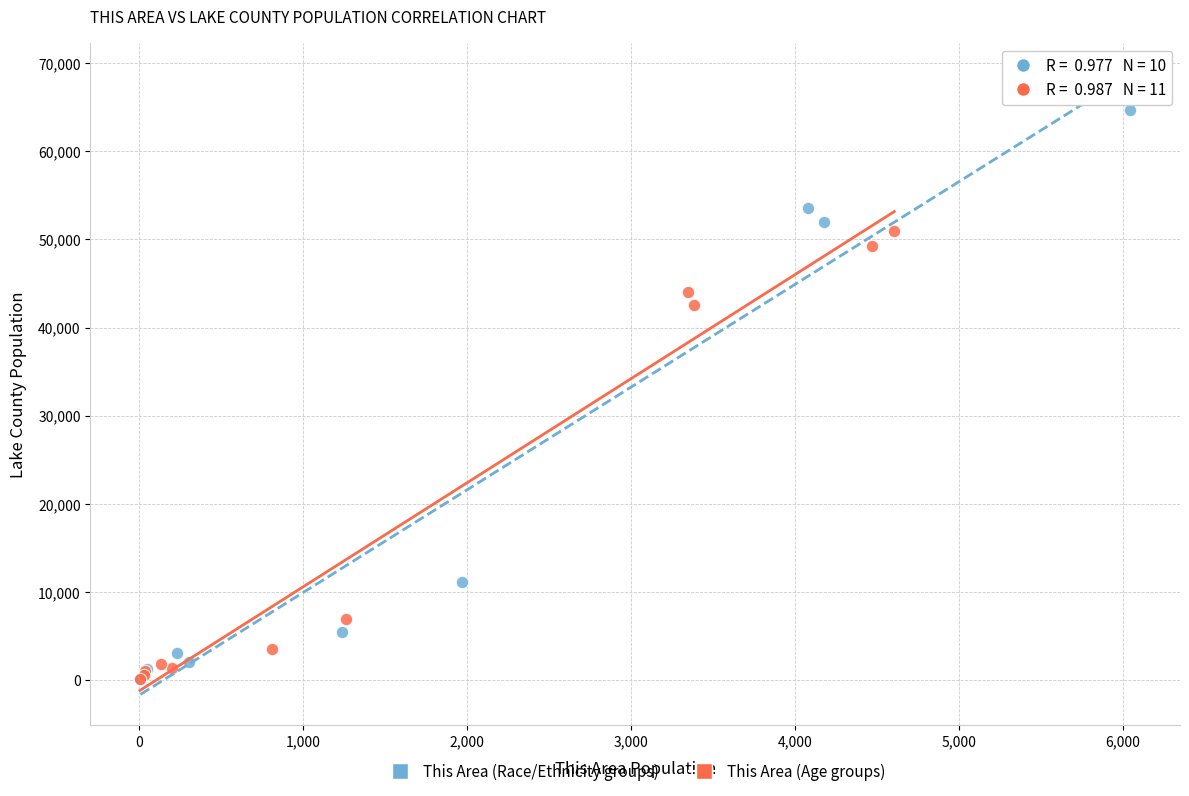

Which series has the largest Y range (max minus min)?

This Area (Race/Ethnicity groups)